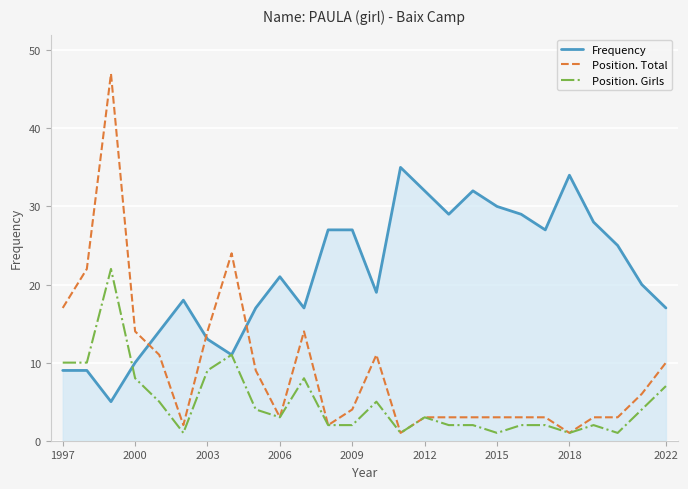

Reading left to right, list all the values displayed in this chart.

Frequency: 9	9	5	10	14	18	13	11	17	21	17	27	27	19	35	32	29	32	30	29	27	34	28	25	20	17
Position. Total: 17	22	47	14	11	2	14	24	9	3	14	2	4	11	1	3	3	3	3	3	3	1	3	3	6	10
Position. Girls: 10	10	22	8	5	1	9	11	4	3	8	2	2	5	1	3	2	2	1	2	2	1	2	1	4	7